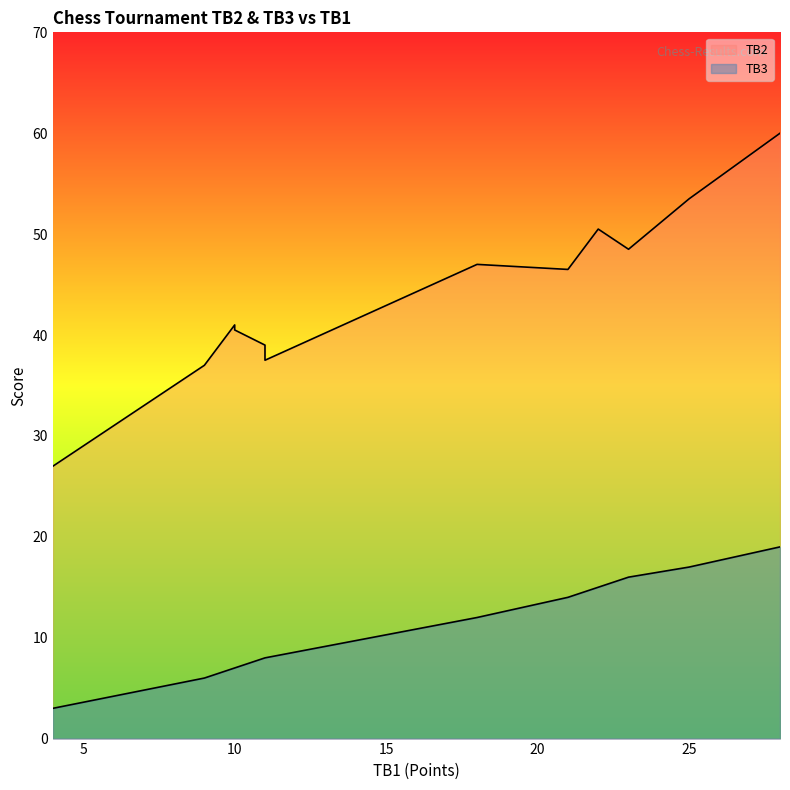

True or false: TB3 and TB2 cross at least once.

False